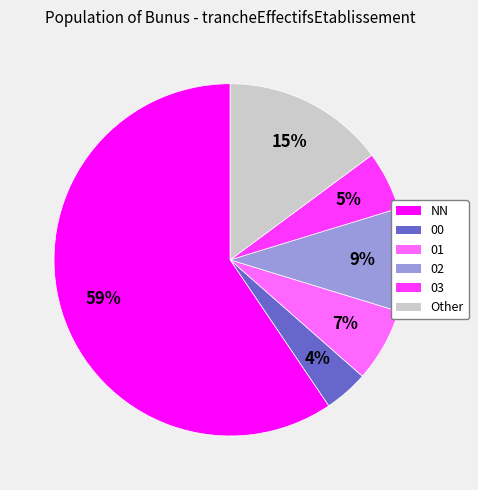

Does any single category account for the majority?

Yes